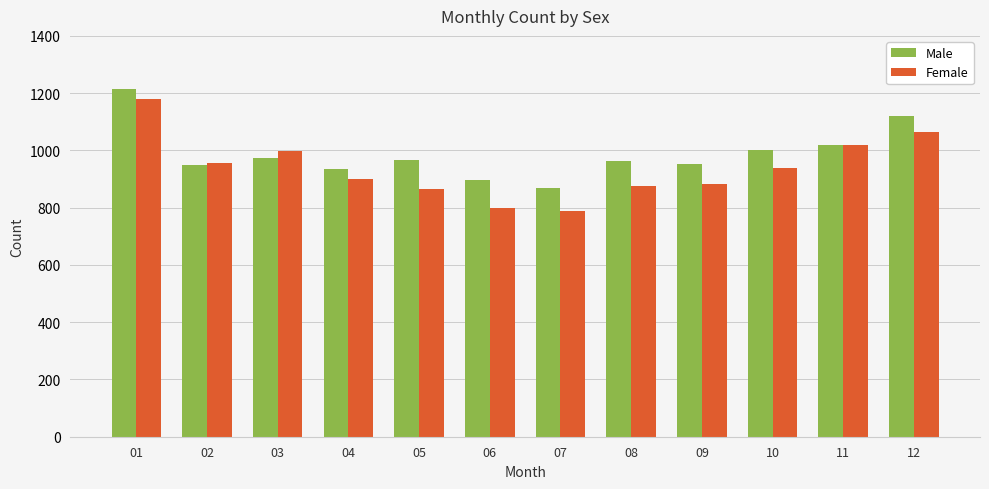

What is the smallest value displayed?

790